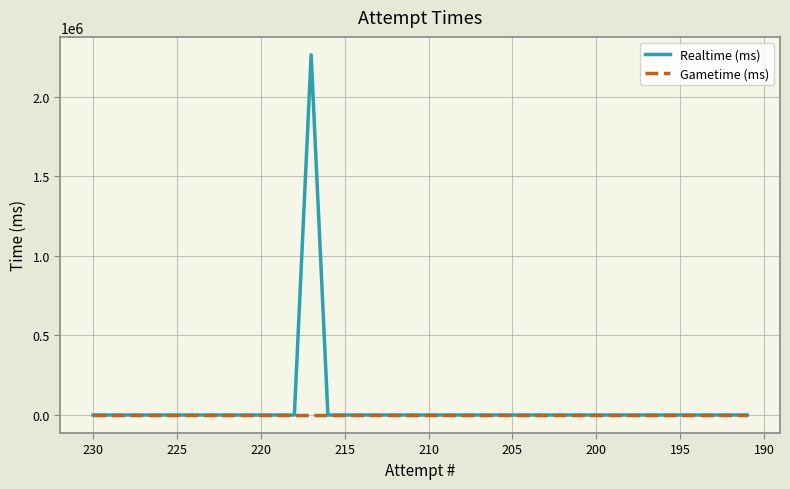

What are all the series names shown in the legend?

Realtime (ms), Gametime (ms)